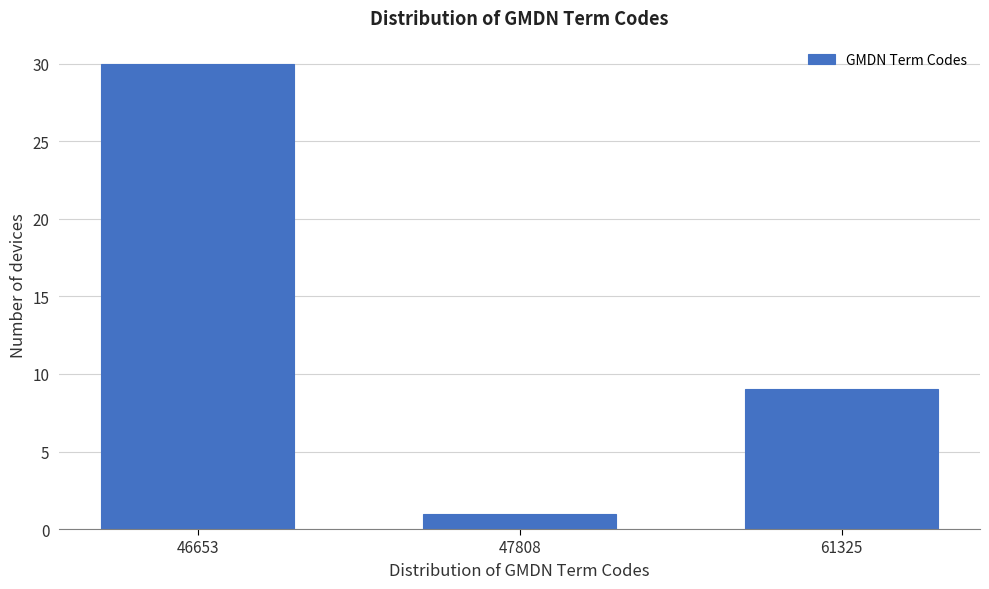

Reading left to right, transcribe all the data shown in this chart.

46653=30	47808=1	61325=9